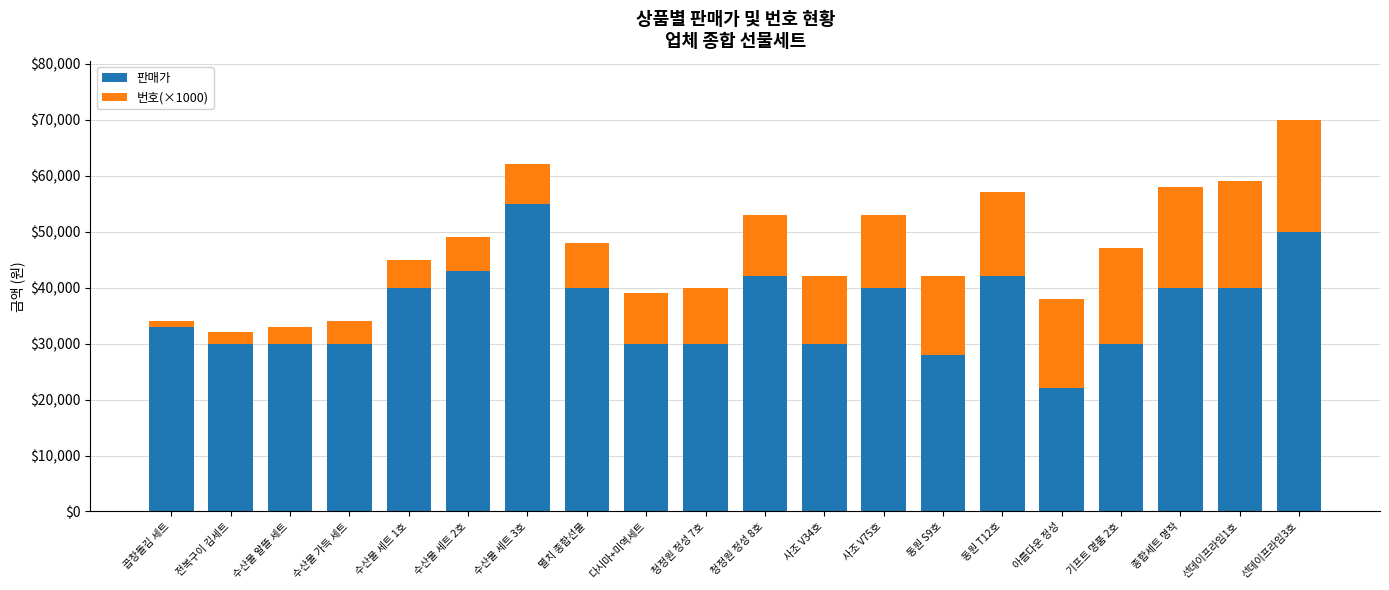

The value of 판매가 at 동원 T12호 is 42000. True or false?

True